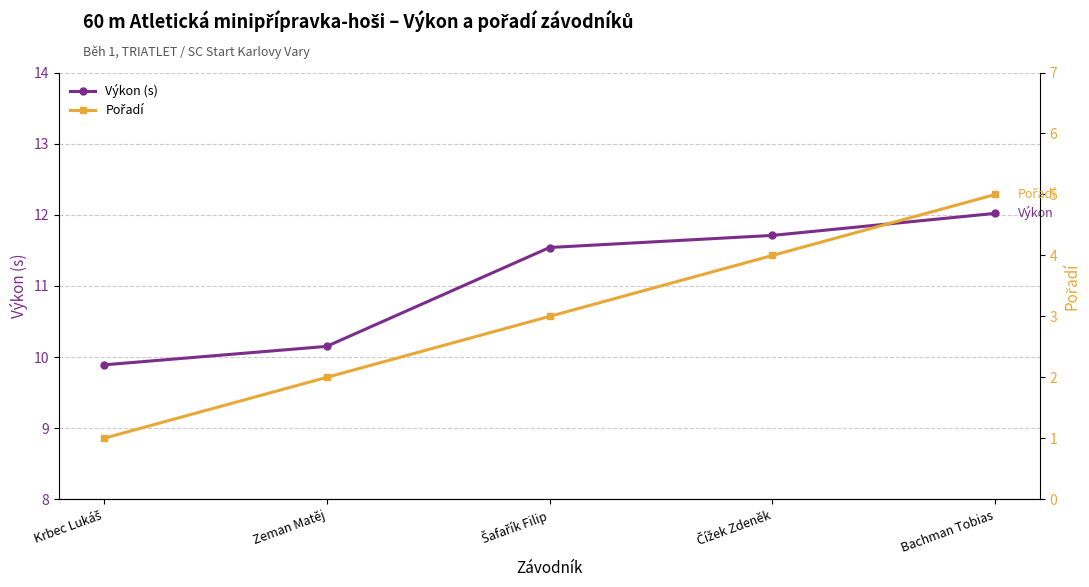

How many Pořadí values are between 2 and 4?

3